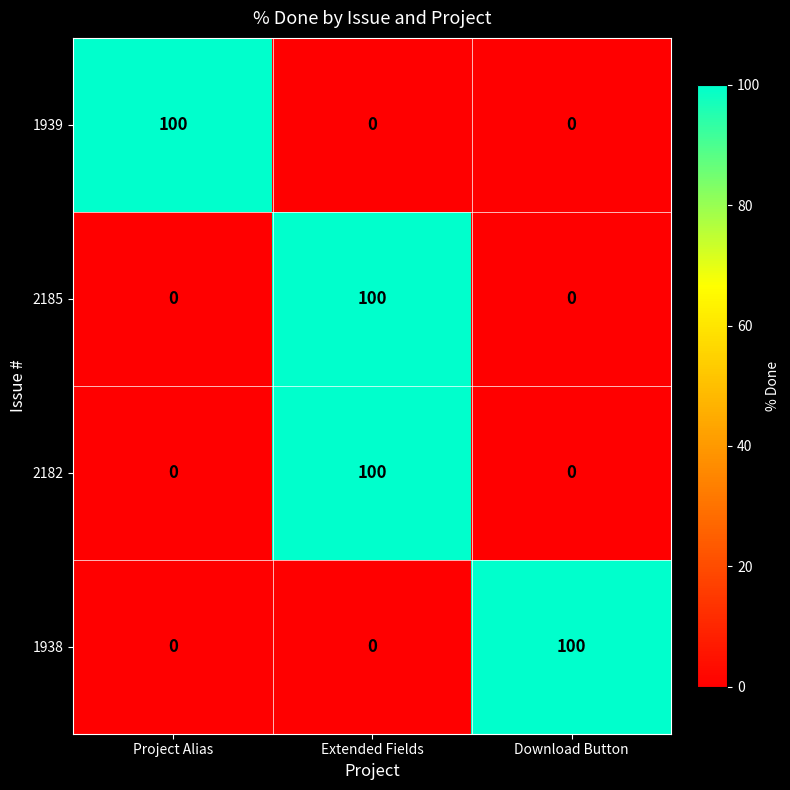

Reading right to left, transcribe all the data shown in this chart.

1939: 0	0	100
2185: 0	100	0
2182: 0	100	0
1938: 100	0	0